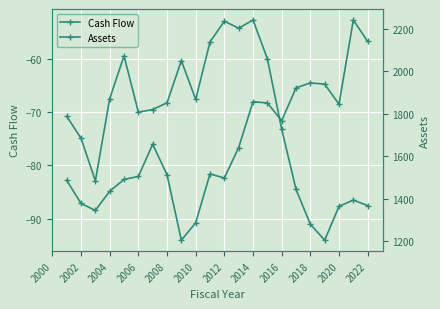

What is the sum of all Cash Flow values?

-1573.1